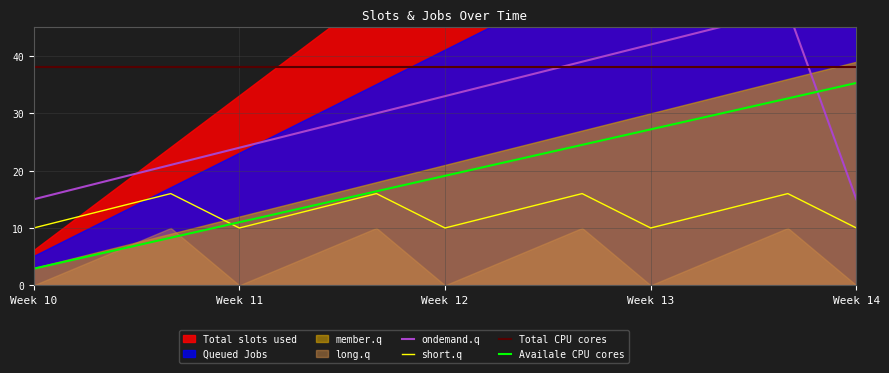

The short.q series shows 14.3 at Week 14. True or false?

False